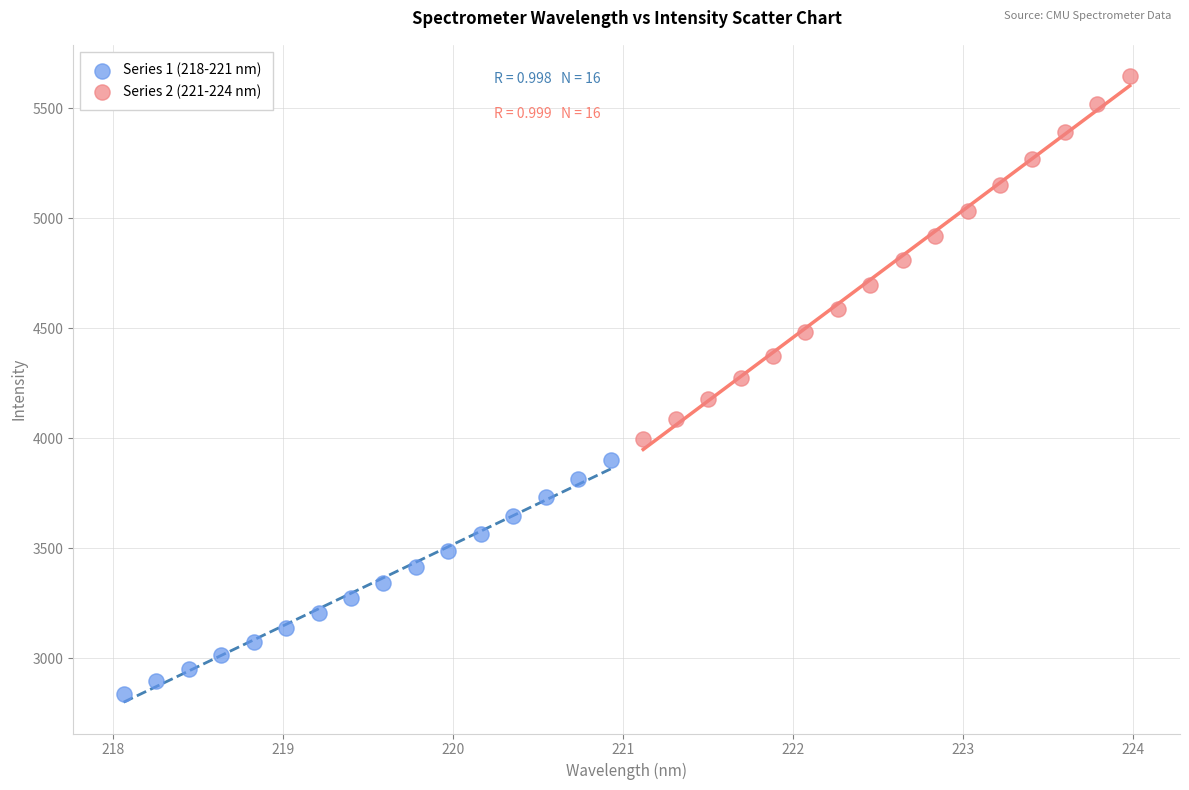

Which series has the widest spread of Y values?

Series 2 (221-224 nm)